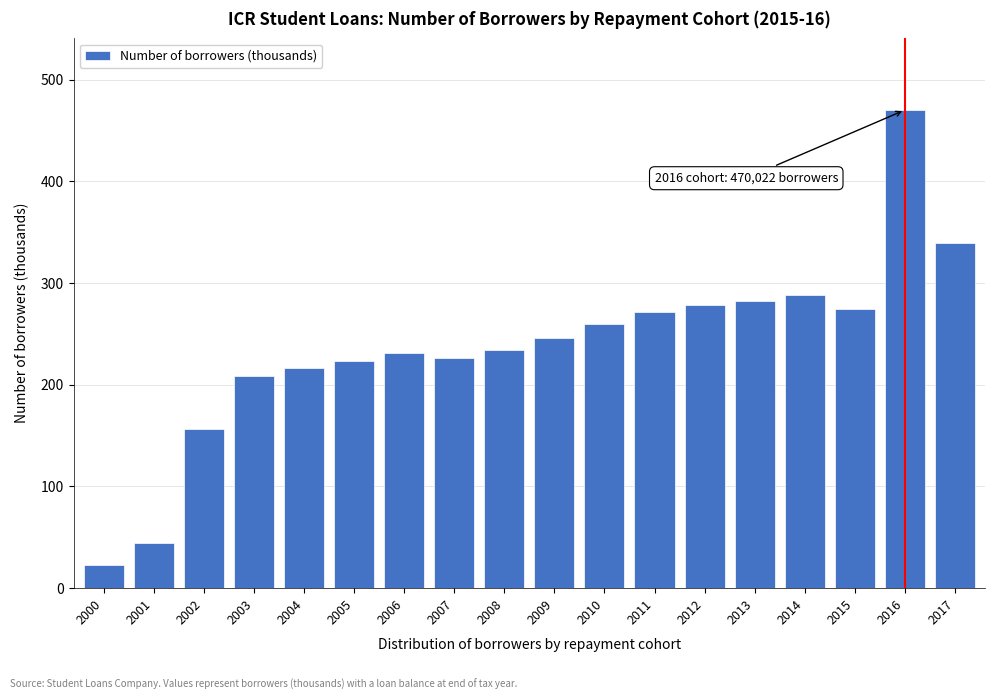

Reading right to left, extract all data points from this chart.

339.7	470.0	274.1	288.5	282.3	277.9	271.5	259.7	246.2	234.2	226.5	230.8	223.3	216.1	208.6	156.7	44.4	22.9